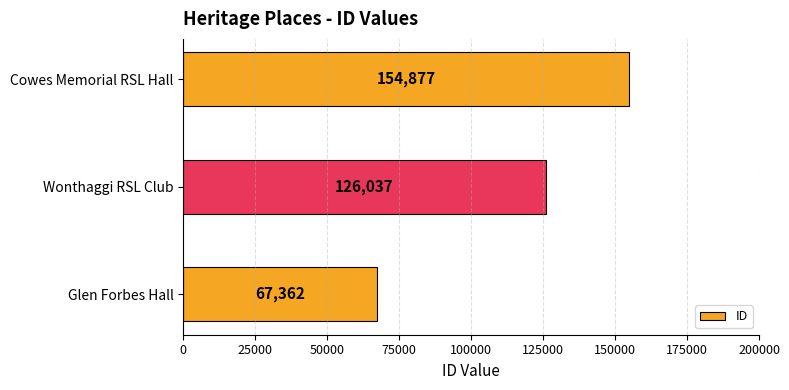

What is the change in value from Glen Forbes Hall to Wonthaggi RSL Club?

+58675